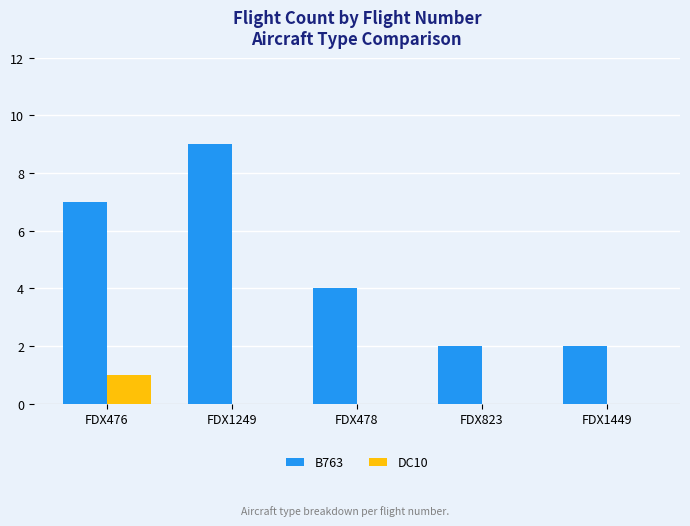

The value of DC10 at FDX1449 is -1. True or false?

False